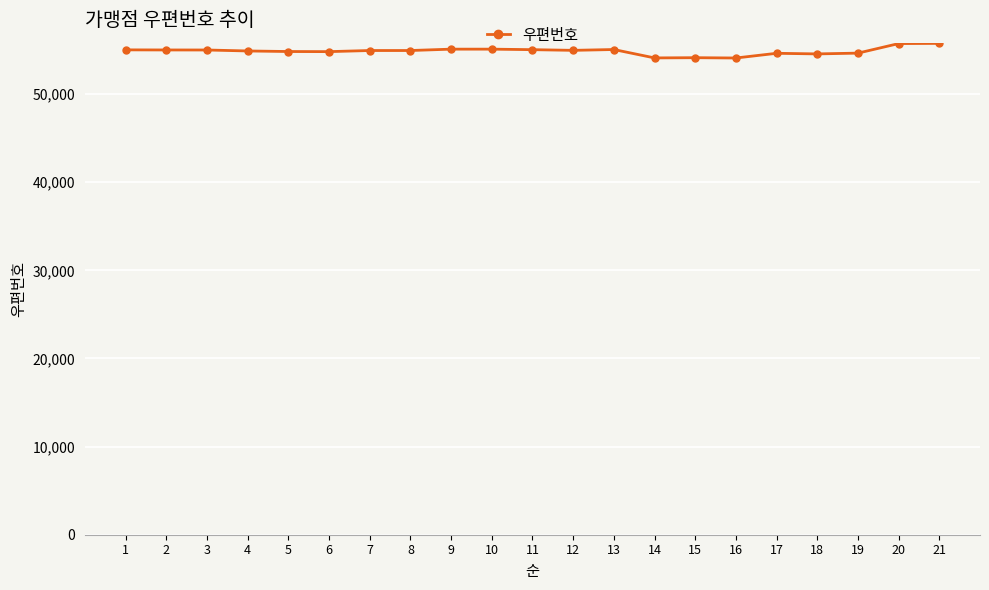

What is the average value?

54880